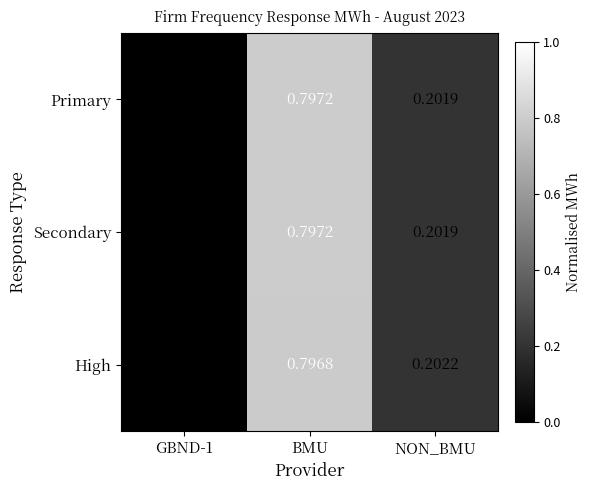

At which category is the sum across all series the highest?

BMU